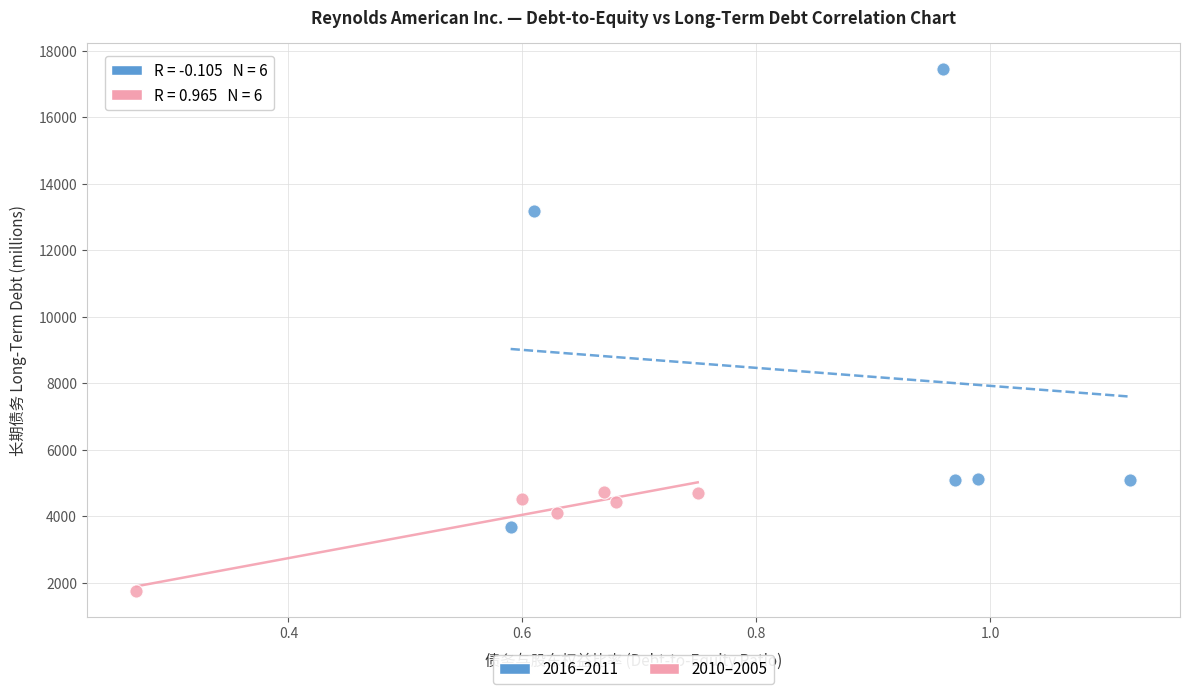

Which series has the widest spread of Y values?

2016–2011